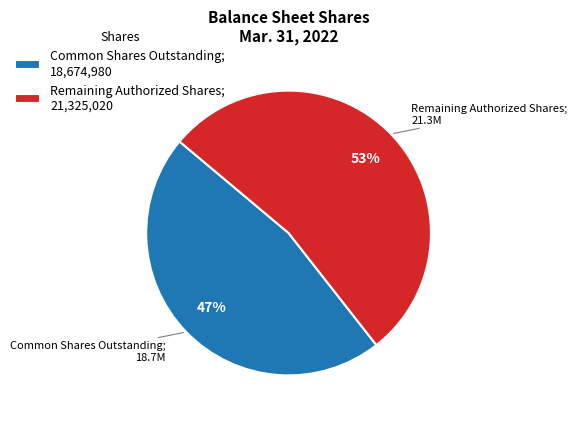

Is it true that Common Shares Outstanding; 18,674,980 is 47% of the pie?

True